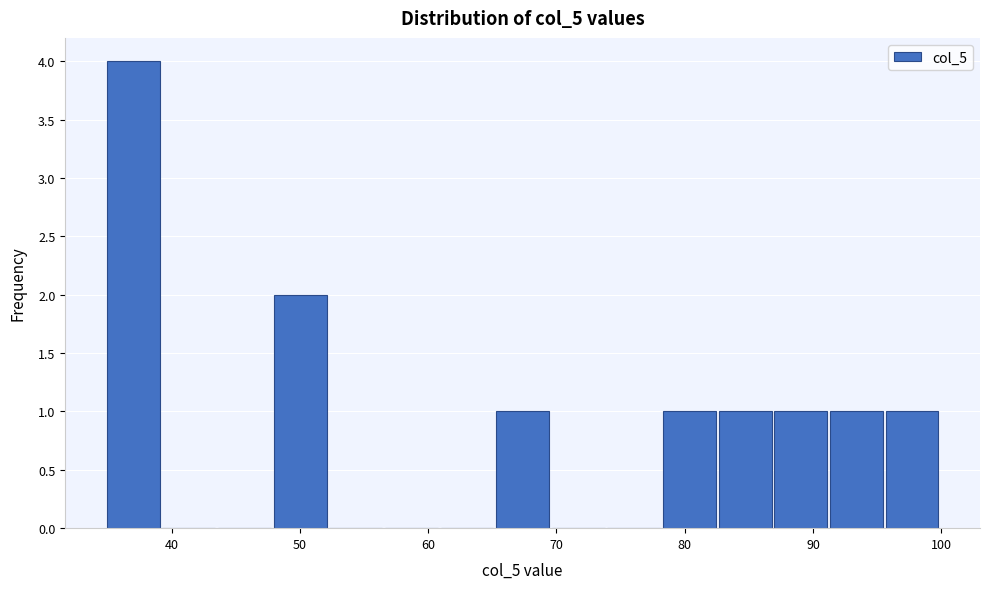

Reading left to right, list every bar in this chart as the range it spans on the x-axis followed by its height. Neither the bar edges nor the heights are printed on the chart, so give them approximately, as read against the axes.

35 to 39: 4
39 to 44: 0
44 to 48: 0
48 to 52: 2
52 to 57: 0
57 to 61: 0
61 to 65: 0
65 to 70: 1
70 to 74: 0
74 to 78: 0
78 to 83: 1
83 to 87: 1
87 to 91: 1
91 to 96: 1
96 to 100: 1